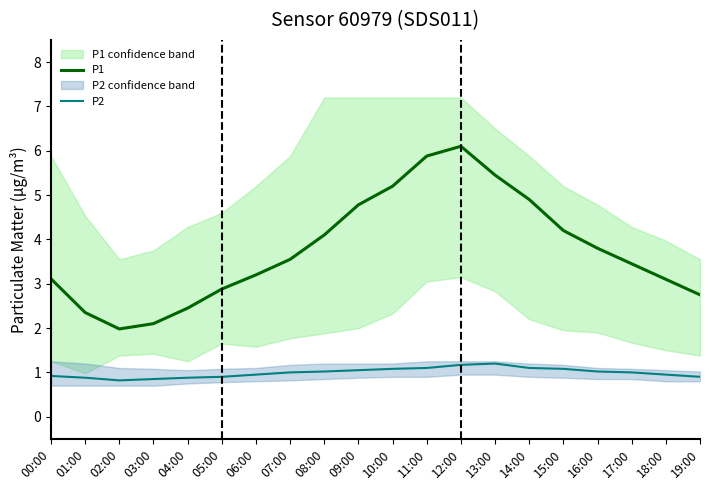

At which label is P1 closest to 4?

08:00